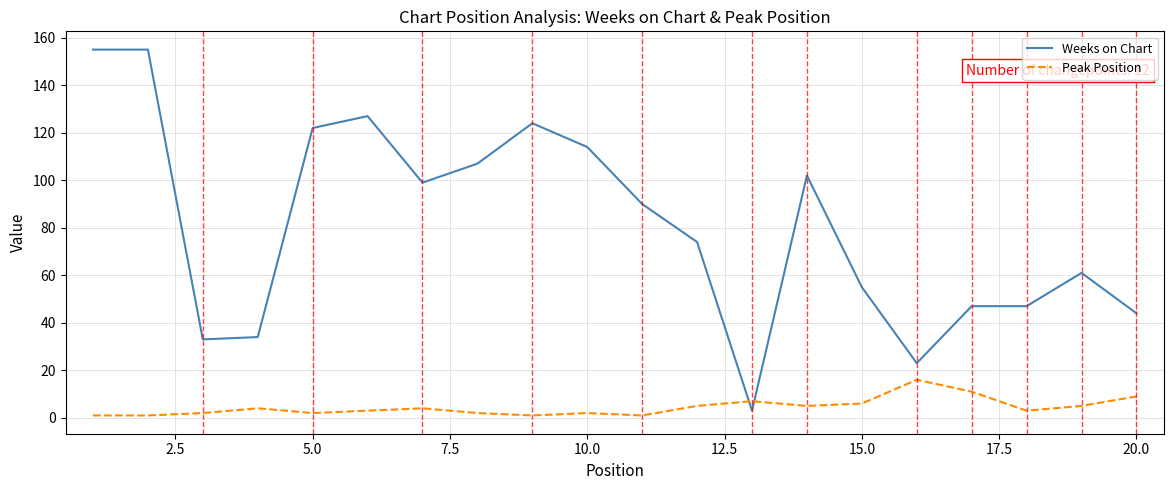

List the series in order of their peak value, highest first.

Weeks on Chart, Peak Position